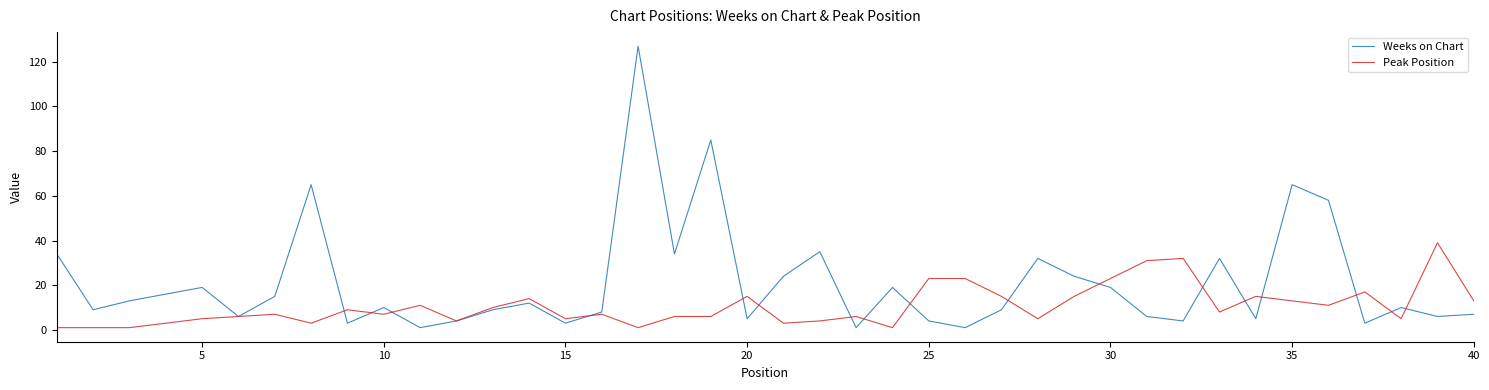

List the series in order of their peak value, highest first.

Weeks on Chart, Peak Position